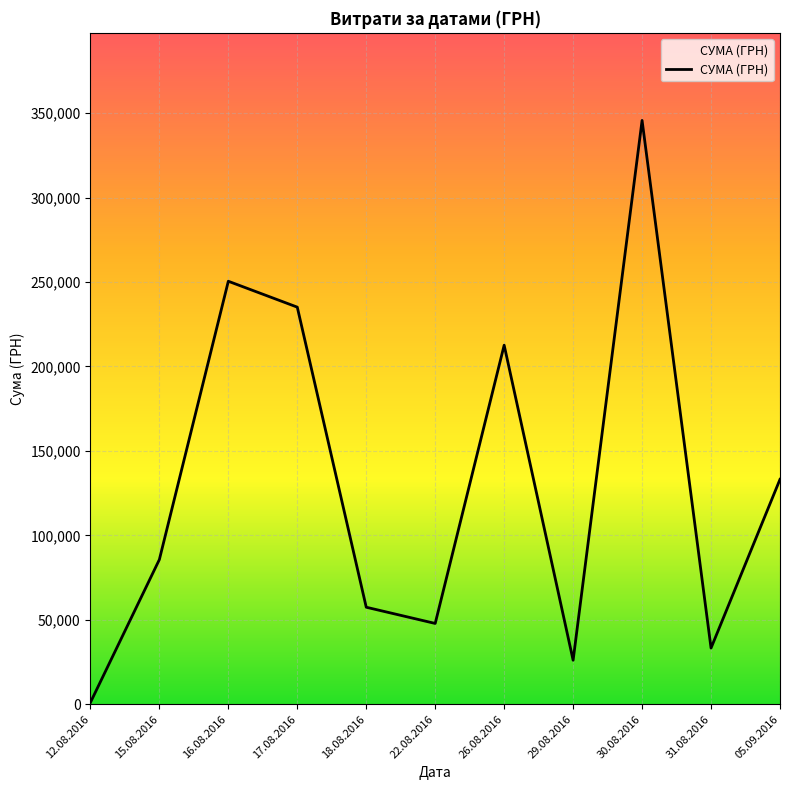

True or false: there are more than 0 points higher than both neighbors.

True